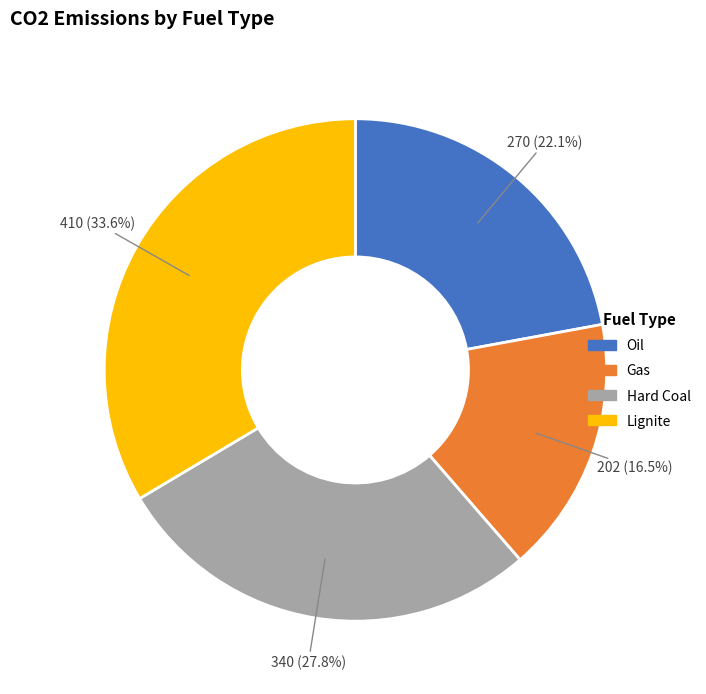

Is there any slice that represents more than half of the pie?

No